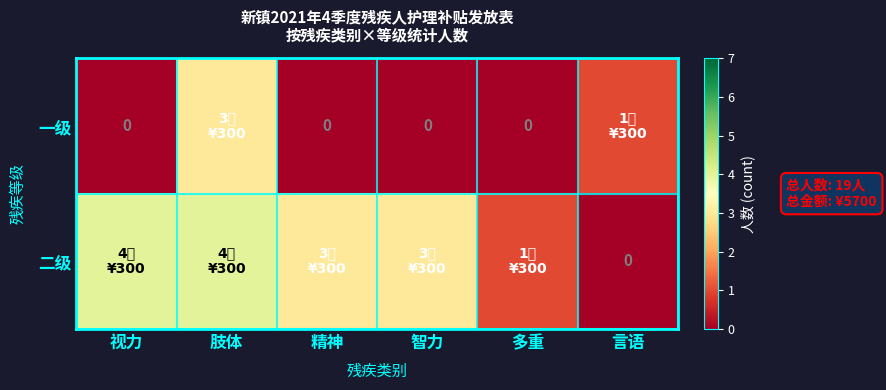

At how many categories does at least one series exceed 2?

4